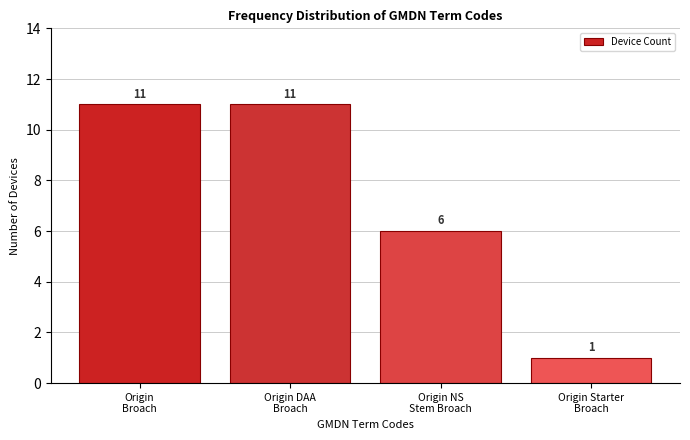

Reading left to right, extract all data points from this chart.

11	11	6	1